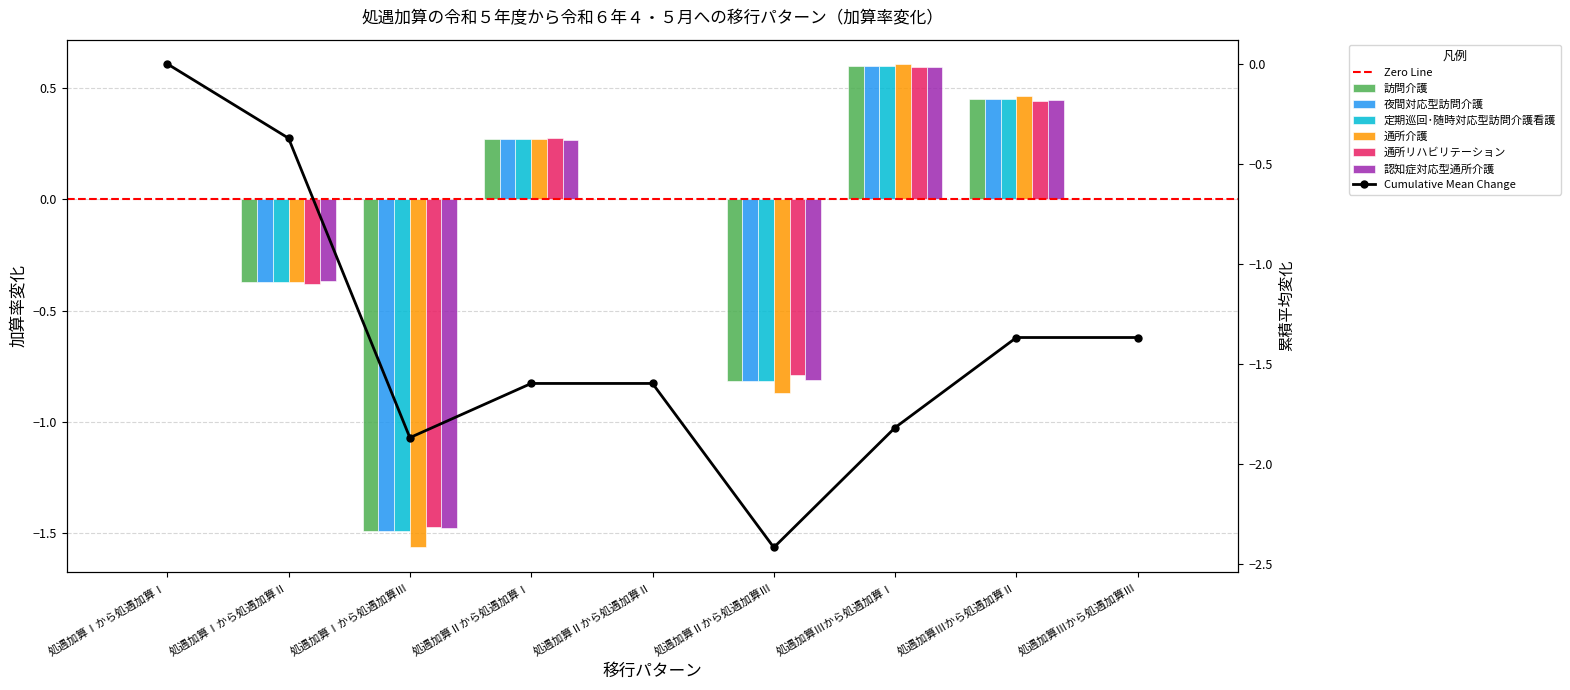

Reading right to left, transcribe all the data shown in this chart.

訪問介護: 0.0	0.5	0.6	-0.8	0.0	0.3	-1.5	-0.4	0.0
夜間対応型訪問介護: 0.0	0.5	0.6	-0.8	0.0	0.3	-1.5	-0.4	0.0
定期巡回･随時対応型訪問介護看護: 0.0	0.5	0.6	-0.8	0.0	0.3	-1.5	-0.4	0.0
通所介護: 0.0	0.5	0.6	-0.9	0.0	0.3	-1.6	-0.4	0.0
通所リハビリテーション: 0.0	0.4	0.6	-0.8	0.0	0.3	-1.5	-0.4	0.0
認知症対応型通所介護: 0.0	0.4	0.6	-0.8	0.0	0.3	-1.5	-0.4	0.0